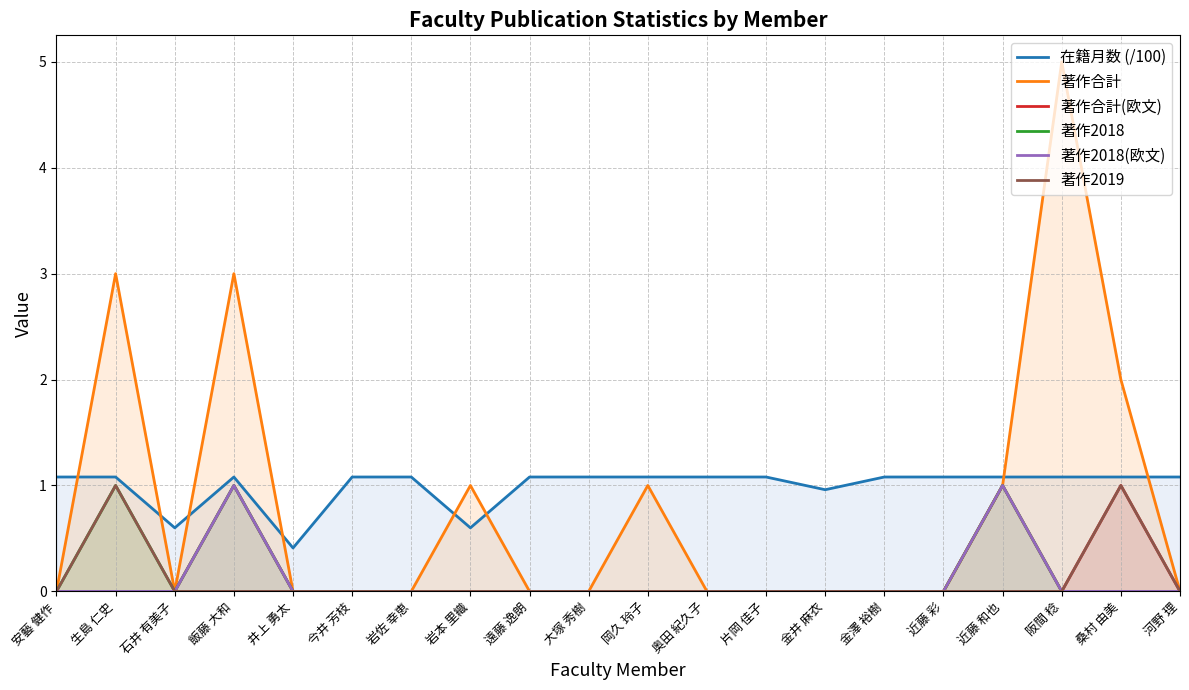

Which category has the lowest value across all series?

安藝 健作